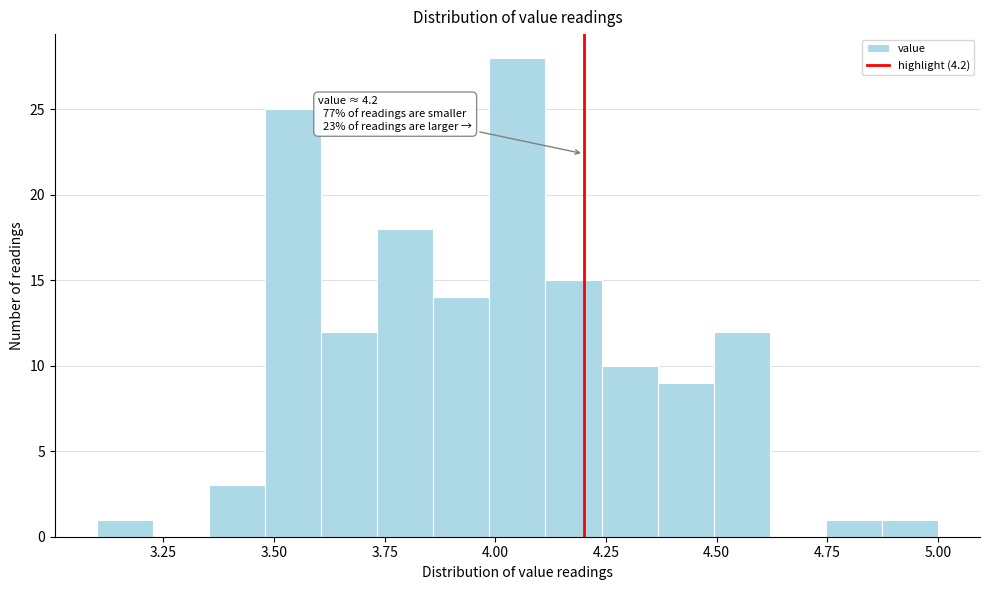

Around what value on the x-axis is the tallest bar? Give the approximate position of its centre, as read against the axis.

4.05